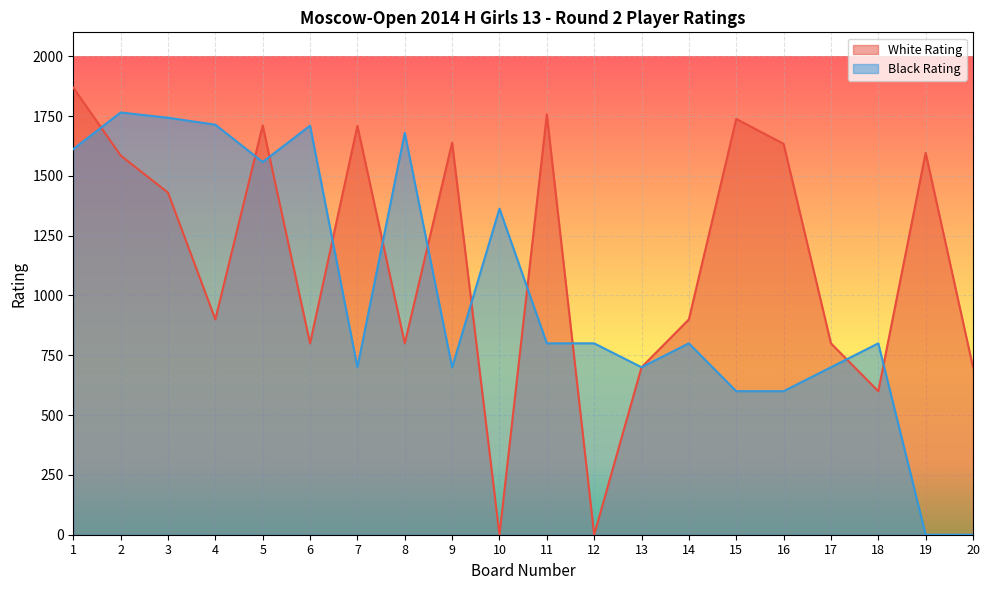

Is the value of Black Rating at 16 greater than the value of White Rating at 7?

No